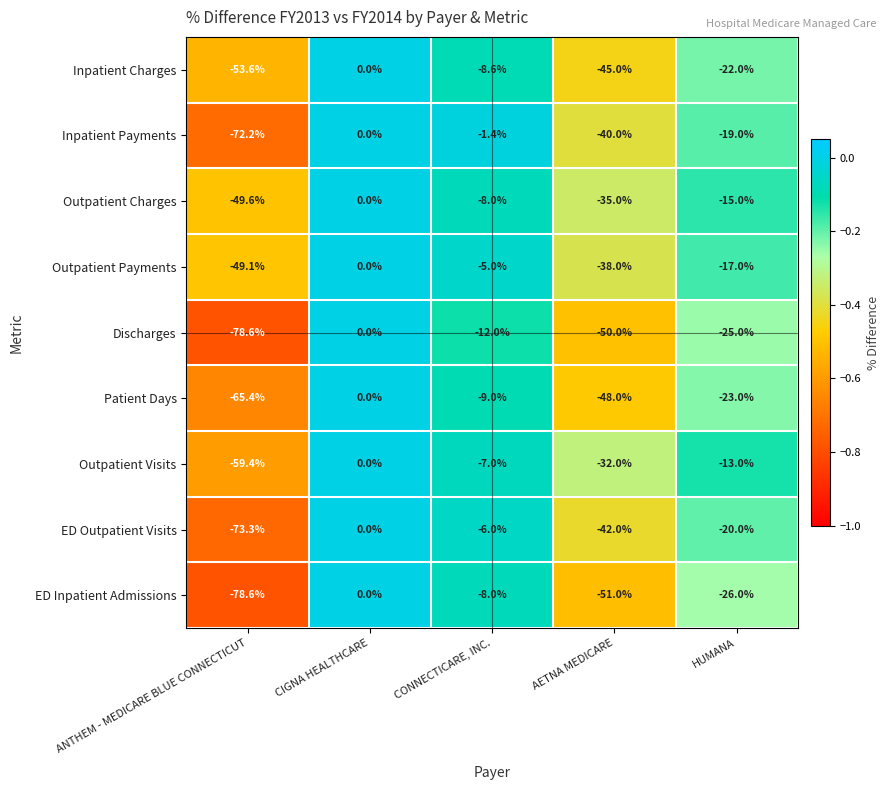

What is the minimum value shown in the chart?

-78.6